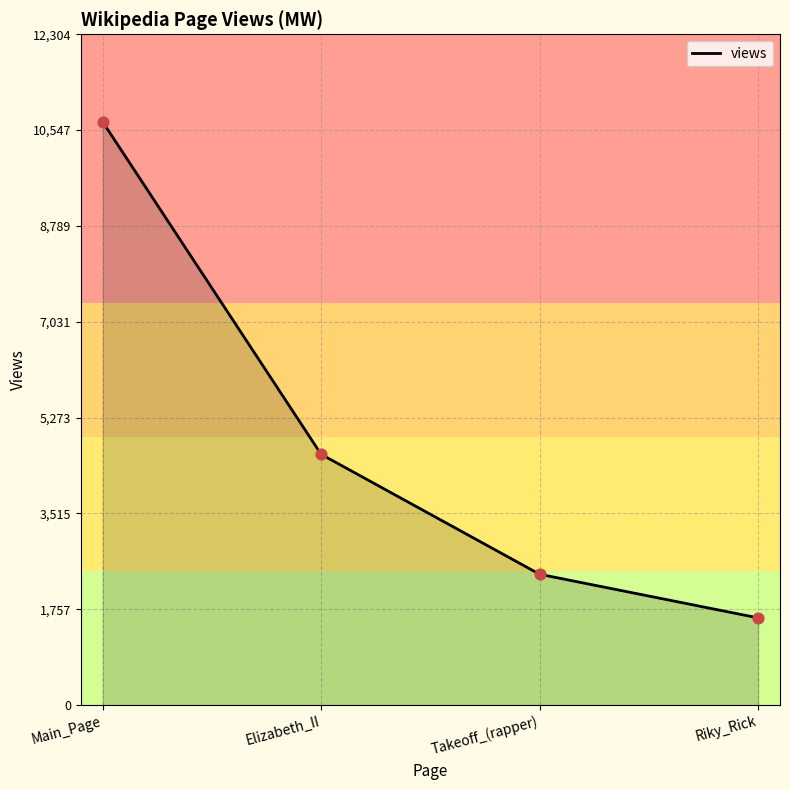

What is the change in value from Elizabeth_II to Riky_Rick?

-3000